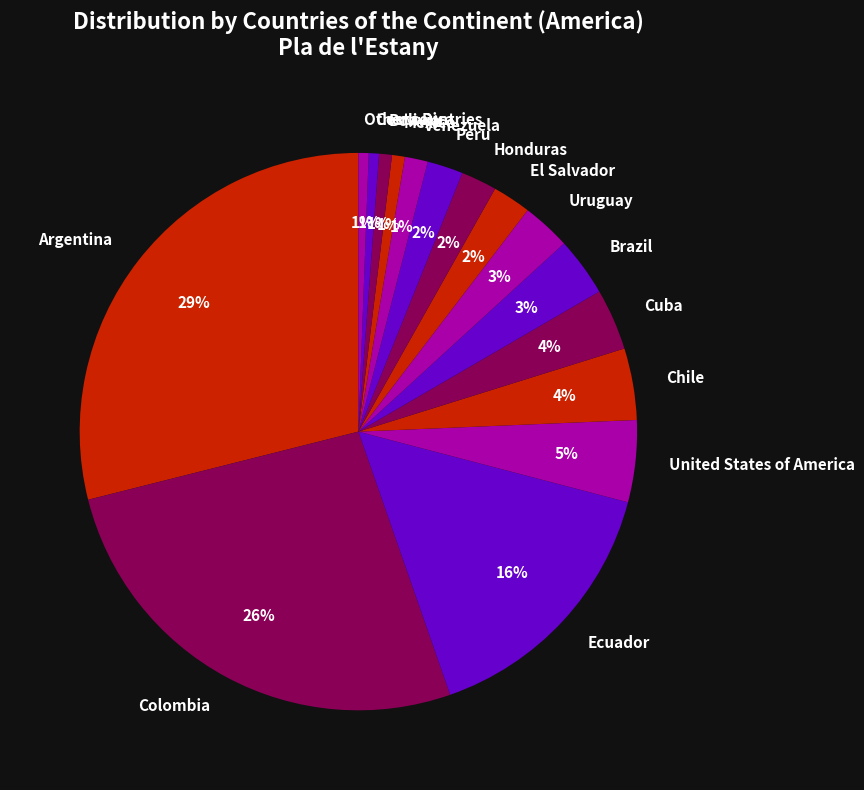

What is the largest slice in the pie chart?

Argentina